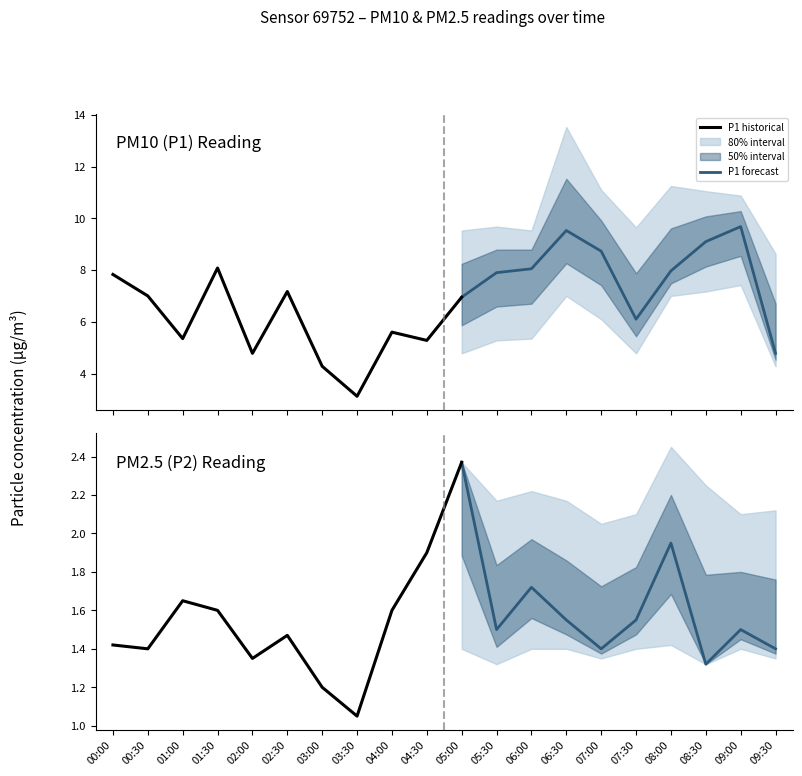

True or false: P1 has a value of 3.4 at 04:00.

False